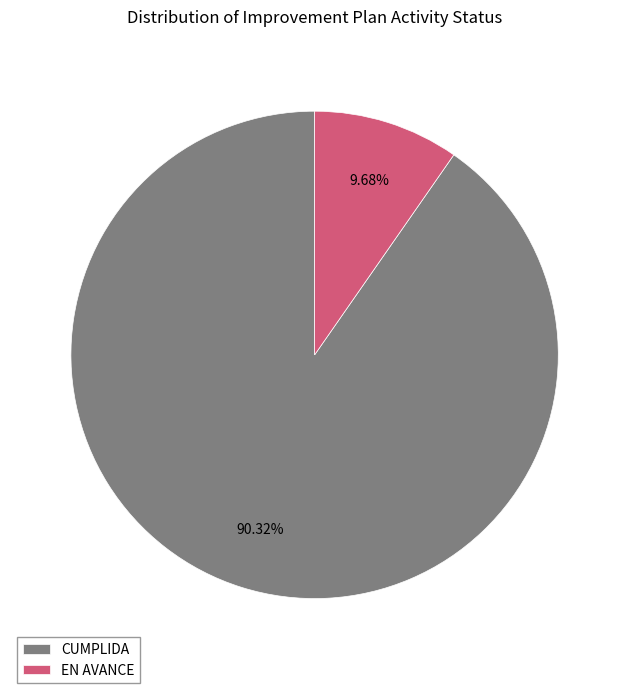

To the nearest percent, what is the combined percentage of CUMPLIDA and EN AVANCE?

100%